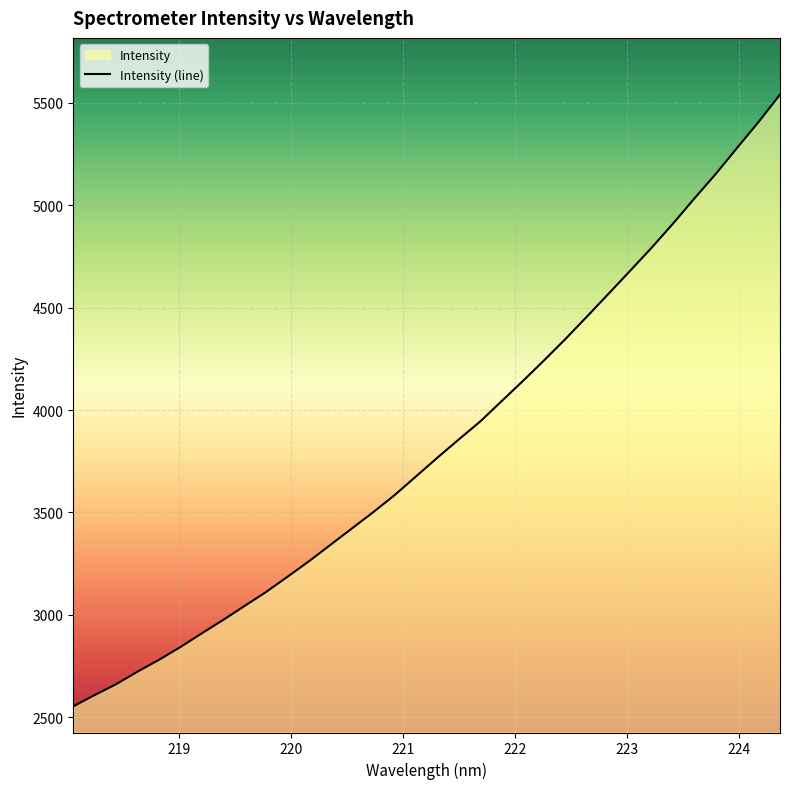

How many data points does each series have?

34